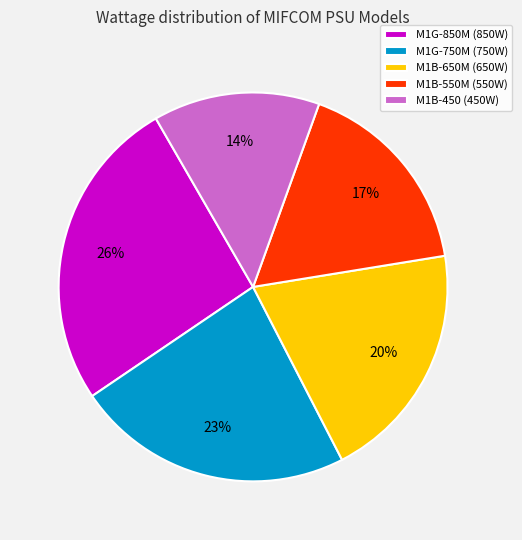

How many slices are in this pie chart?

5